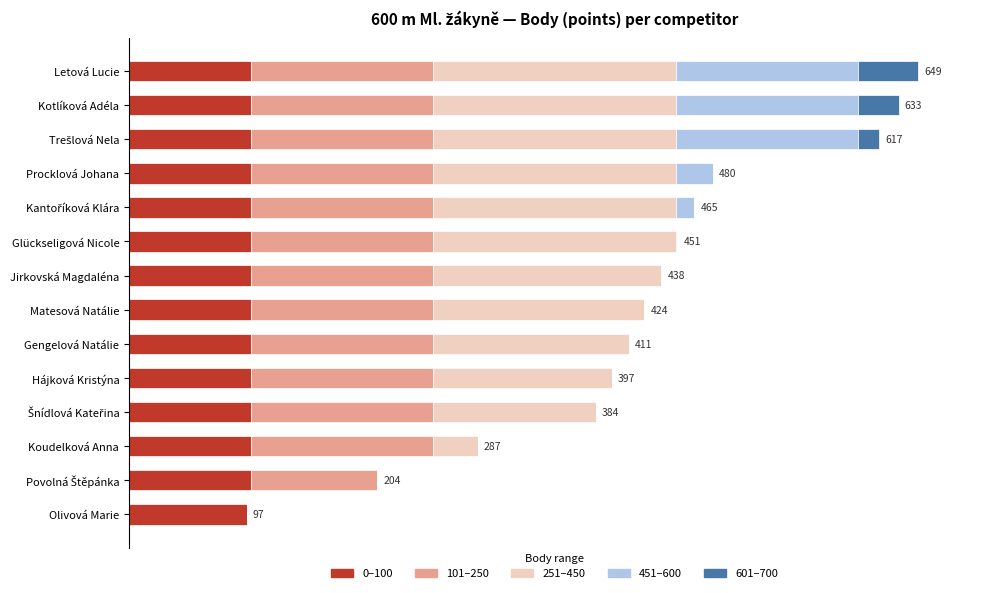

What is the value of the 251–450 bar at the 8th from the left?

174